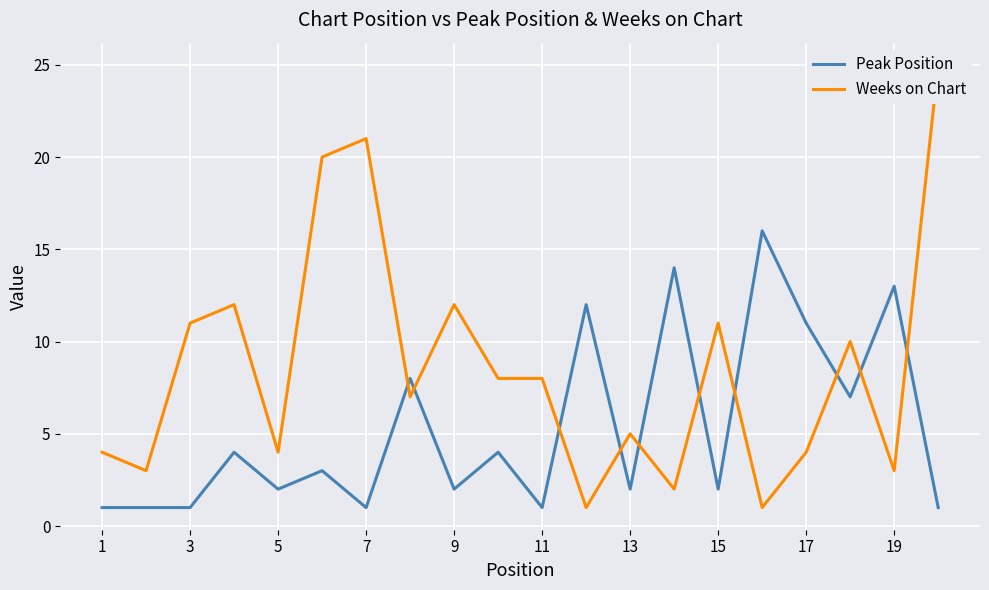

What is the minimum value shown in the chart?

1